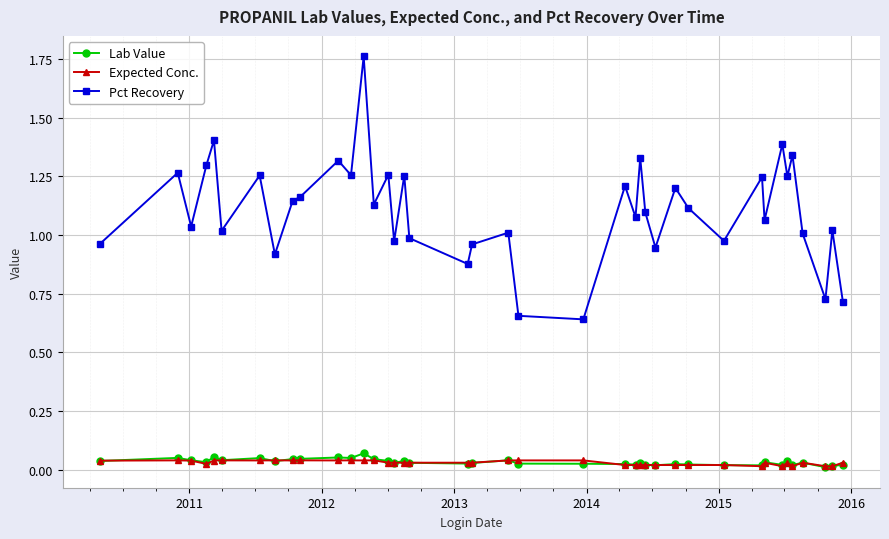

True or false: Expected Conc. has more than 1 points higher than both neighbors.

True